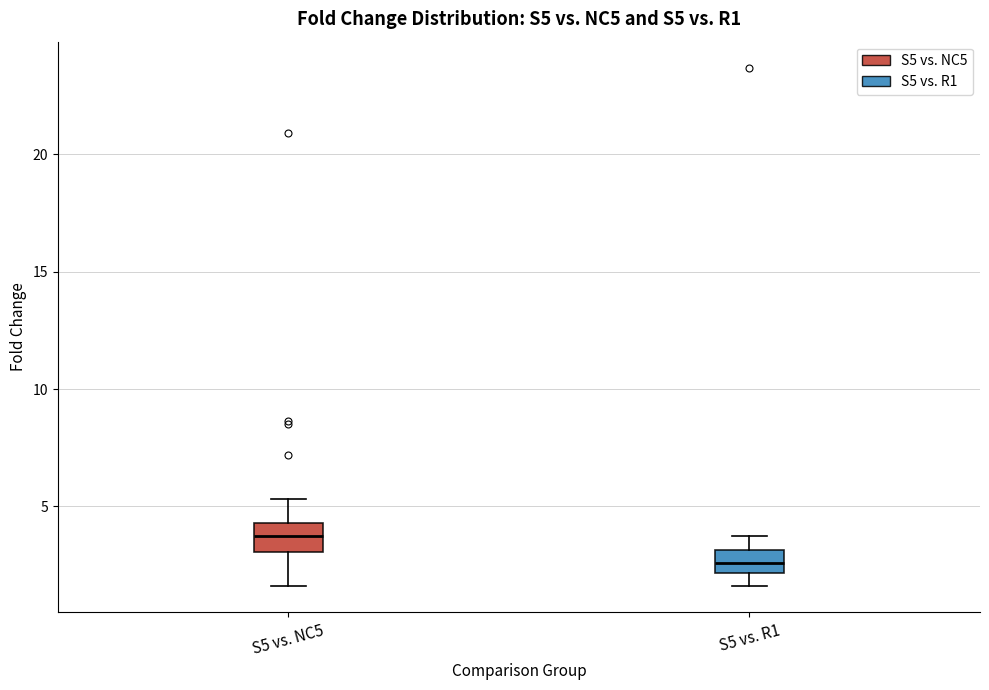

Reading left to right, transcribe this box plot: for each box, give where its median line is, the range the box spans, and where its two whiskers end, as read against the y-axis. The values are not printed on the chart, so give them approximately, as read against the axis.

S5 vs. NC5: median 3.5, box 3.0 to 4.5, whiskers 1.5 to 5.5
S5 vs. R1: median 2.5, box 2.0 to 3.0, whiskers 1.5 to 3.5